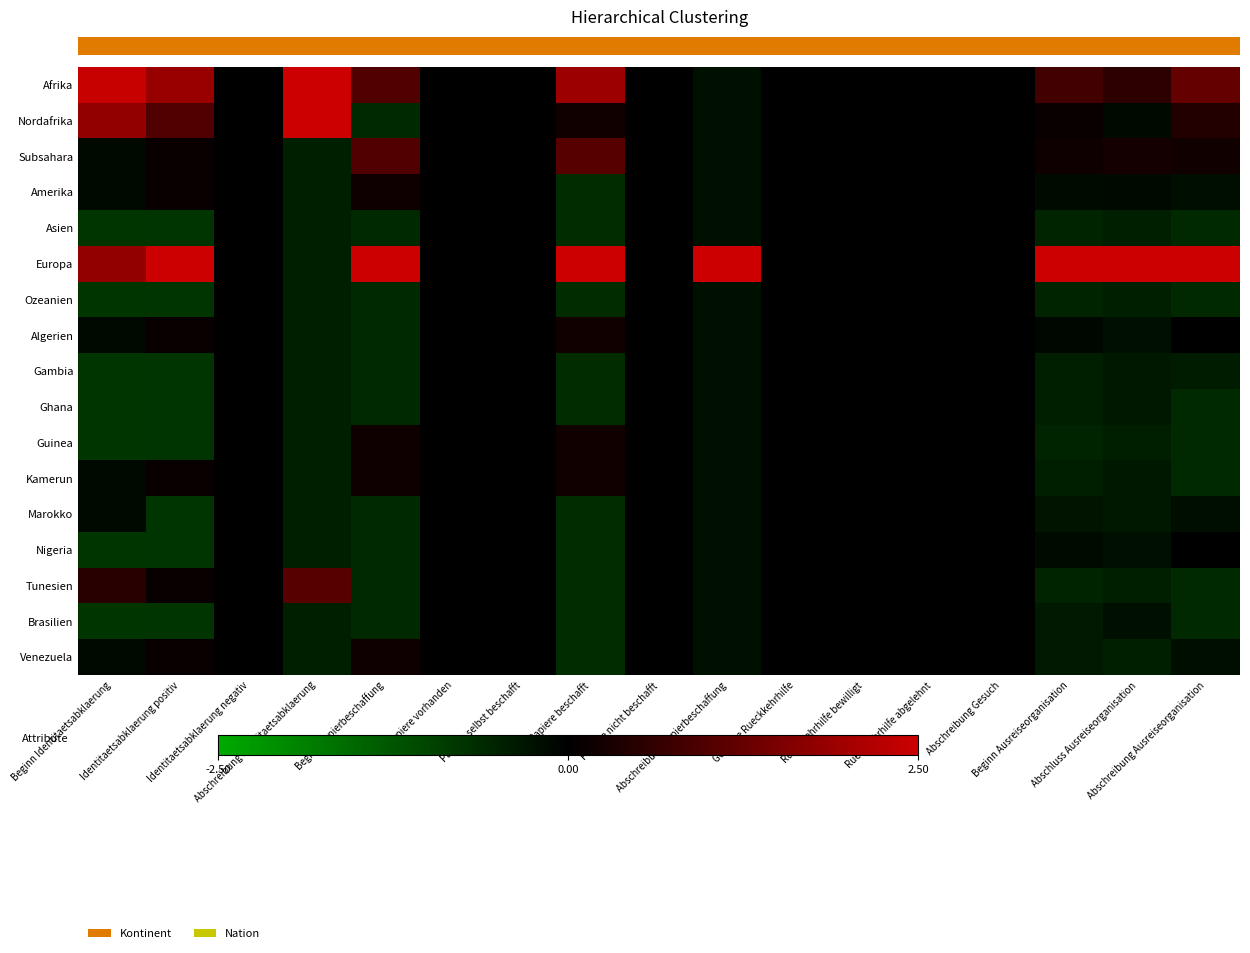

What is the maximum value shown in the chart?

4.0